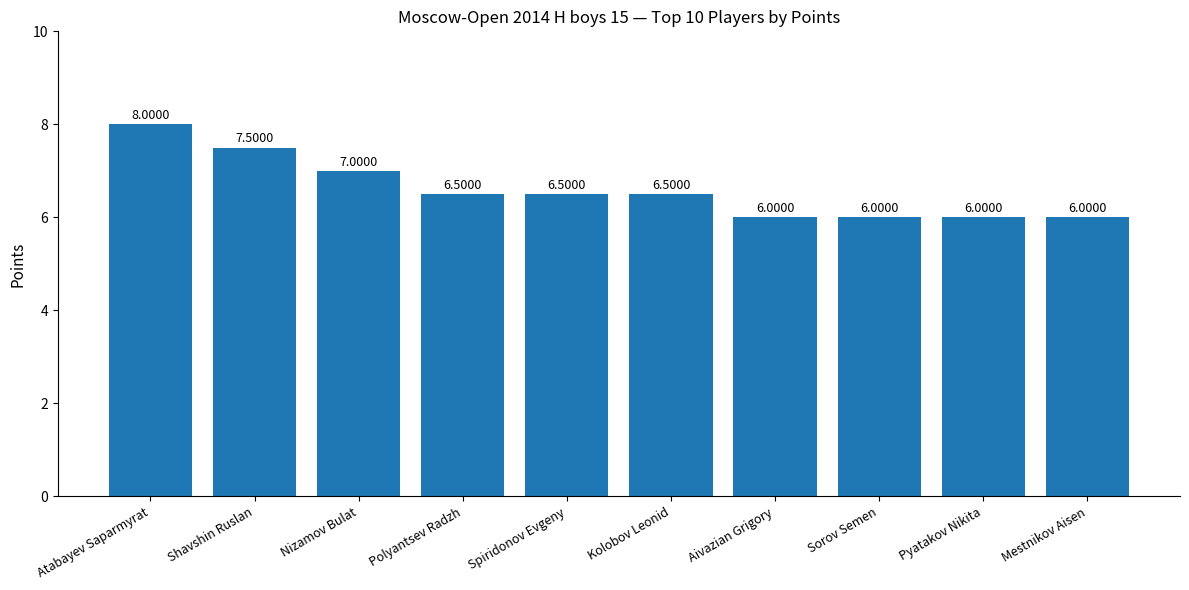

At which label is the value closest to 7?

Nizamov Bulat